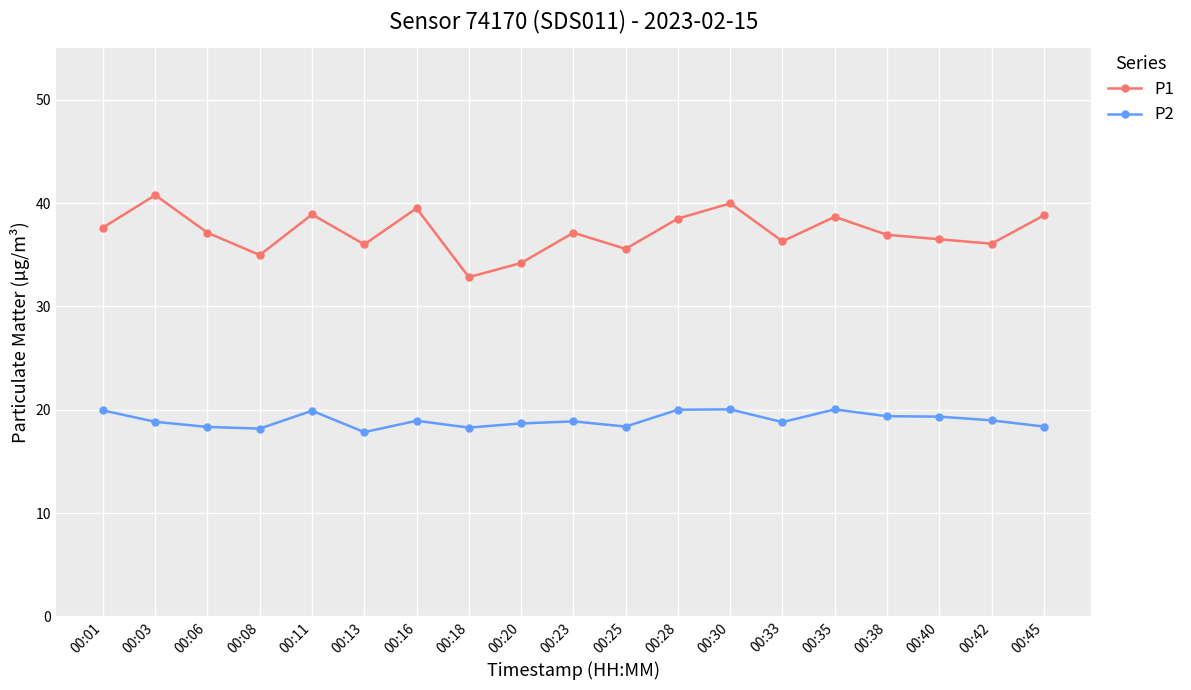

What are all the series names shown in the legend?

P1, P2